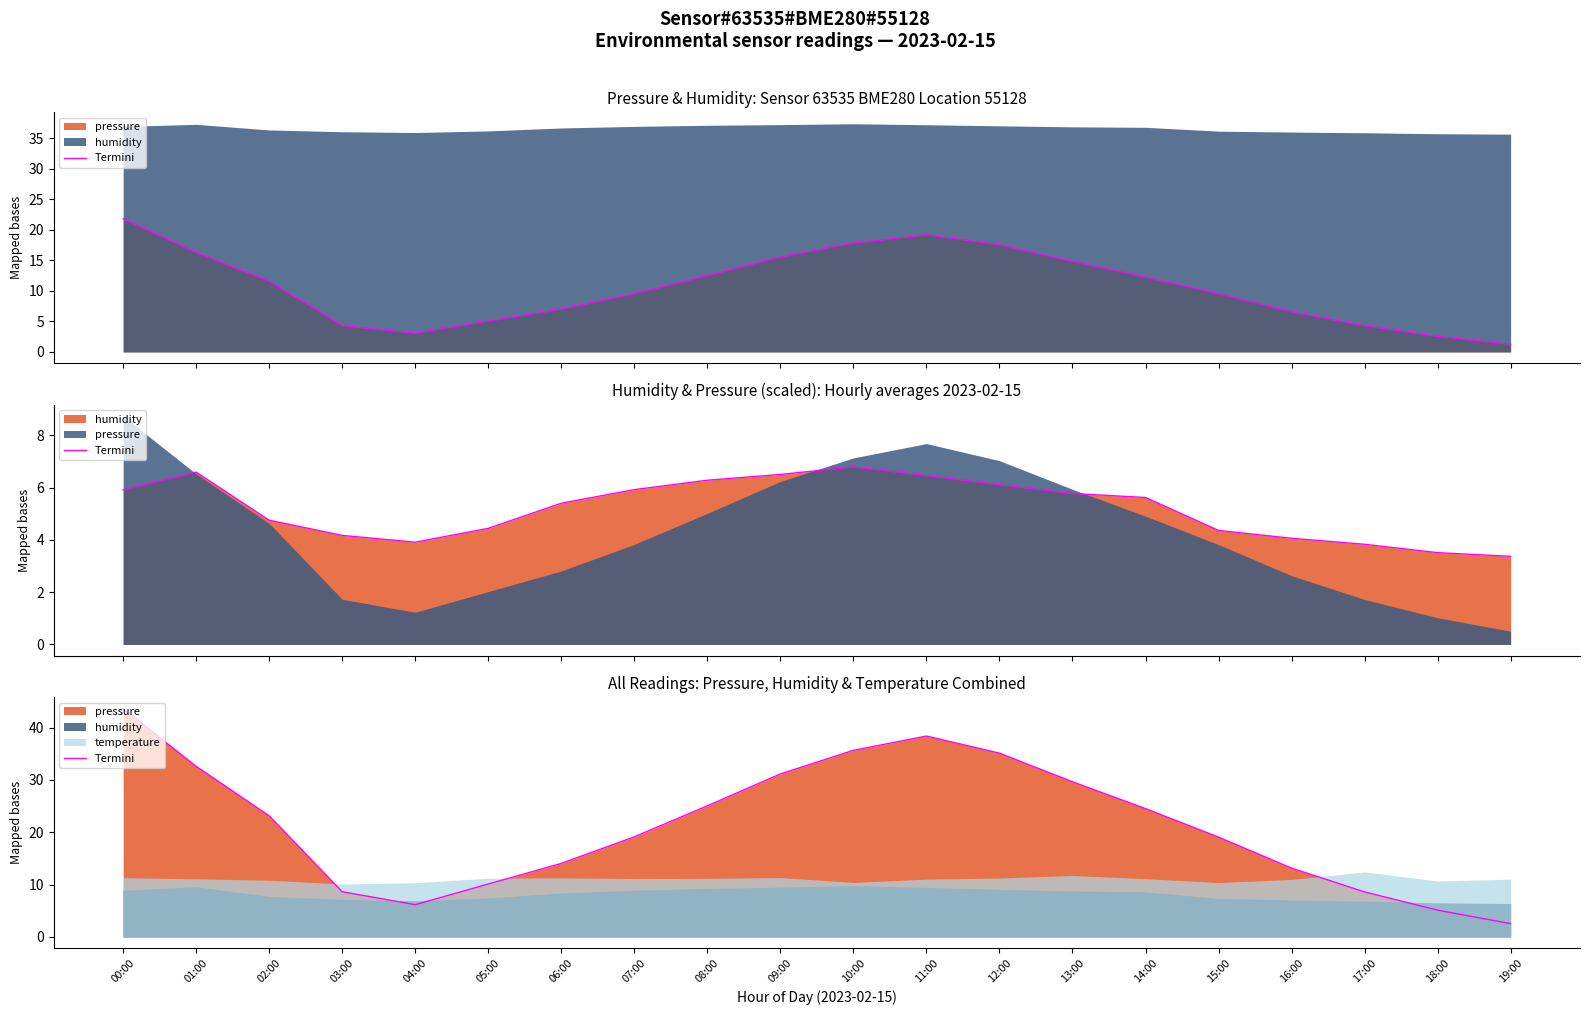

Where does the data first go above 23?

00:00